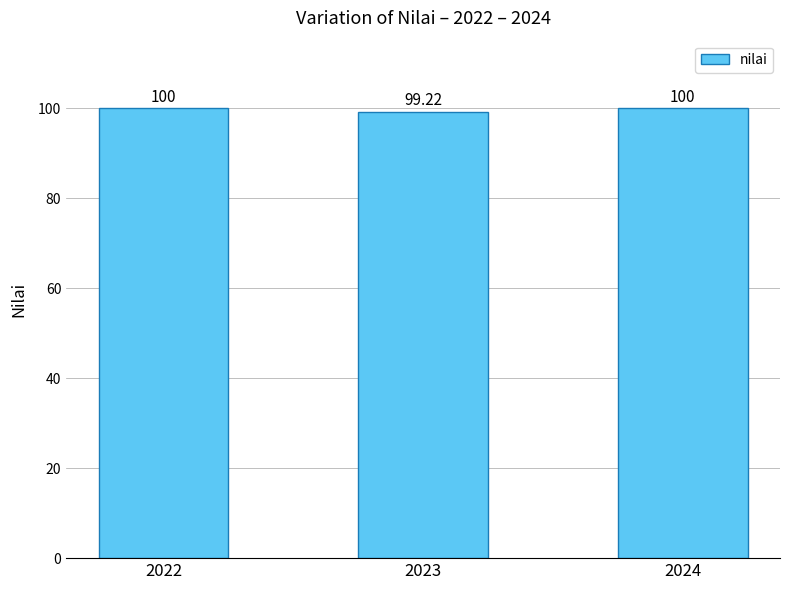

Are the bars horizontal?

No